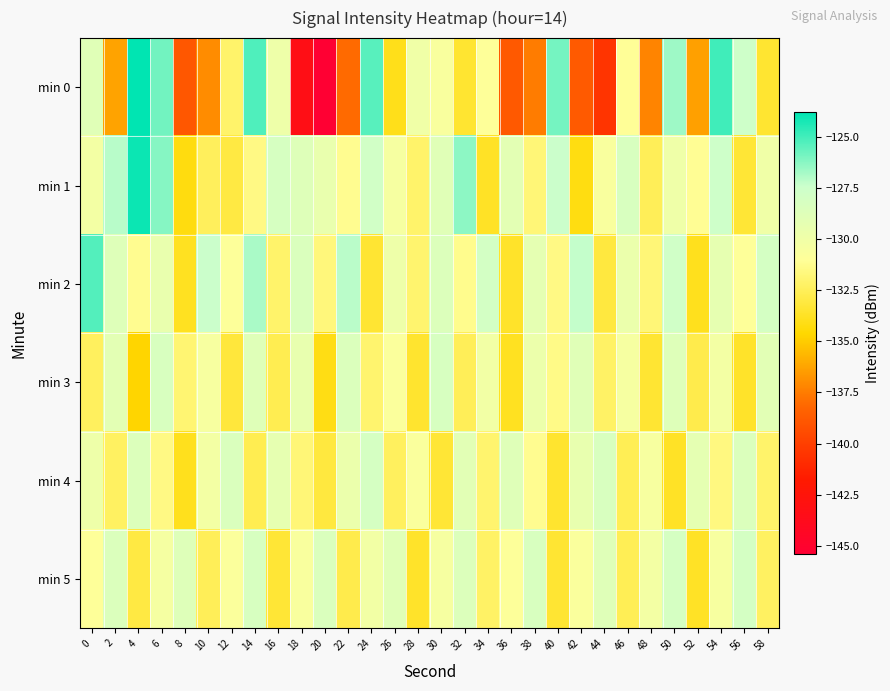

Reading right to left, what are all the values shown in this chart?

min 0: 58=-133.5	56=-127.6	54=-125.0	52=-136.3	50=-126.6	48=-137.2	46=-131.0	44=-140.5	42=-138.7	40=-125.9	38=-137.5	36=-138.8	34=-131.0	32=-133.4	30=-130.6	28=-130.0	26=-134.0	24=-125.4	22=-138.1	20=-145.4	18=-143.3	16=-129.8	14=-125.2	12=-132.1	10=-137.0	8=-138.9	6=-125.8	4=-123.8	2=-136.3	0=-128.8
min 1: 58=-130.0	56=-133.3	54=-127.6	52=-131.1	50=-129.9	48=-132.5	46=-128.3	44=-130.6	42=-134.2	40=-127.4	38=-131.8	36=-129.1	34=-133.7	32=-126.3	30=-128.9	28=-132.1	26=-130.4	24=-127.8	22=-131.2	20=-129.5	18=-128.7	16=-128.2	14=-131.5	12=-133.0	10=-132.4	8=-134.2	6=-126.2	4=-124.0	2=-127.1	0=-130.2
min 2: 58=-128.0	56=-131.0	54=-129.3	52=-133.9	50=-127.7	48=-131.8	46=-129.6	44=-133.1	42=-127.3	40=-131.5	38=-129.2	36=-133.6	34=-127.9	32=-131.3	30=-128.6	28=-132.0	26=-129.8	24=-133.4	22=-127.1	20=-131.7	18=-128.4	16=-132.1	14=-126.8	12=-130.9	10=-127.4	8=-133.8	6=-129.5	4=-131.2	2=-128.7	0=-125.3
min 3: 58=-129.0	56=-133.6	54=-130.2	52=-132.8	50=-128.7	48=-133.4	46=-130.4	44=-132.2	42=-128.9	40=-131.4	38=-129.7	36=-133.8	34=-130.1	32=-132.5	30=-128.2	28=-133.5	26=-130.8	24=-132.0	22=-128.5	20=-134.1	18=-129.4	16=-132.7	14=-128.8	12=-133.2	10=-130.5	8=-131.9	6=-128.3	4=-134.7	2=-129.1	0=-132.4
min 4: 58=-132.1	56=-128.5	54=-131.6	52=-129.2	50=-133.7	48=-130.5	46=-132.6	44=-128.3	42=-129.4	40=-133.5	38=-131.2	36=-128.8	34=-132.0	32=-129.0	30=-133.3	28=-130.7	26=-132.4	24=-128.1	22=-129.6	20=-133.1	18=-131.8	16=-129.3	14=-132.7	12=-128.4	10=-130.2	8=-133.9	6=-131.5	4=-128.6	2=-132.3	0=-129.8
min 5: 58=-132.3	56=-128.0	54=-130.5	52=-133.7	50=-128.1	48=-130.2	46=-132.6	44=-128.8	42=-130.7	40=-133.4	38=-128.3	36=-130.9	34=-132.2	32=-128.6	30=-130.4	28=-133.6	26=-128.9	24=-130.1	22=-132.8	20=-128.4	18=-130.6	16=-133.3	14=-128.2	12=-130.8	10=-132.5	8=-128.7	6=-130.3	4=-133.0	2=-128.5	0=-131.0